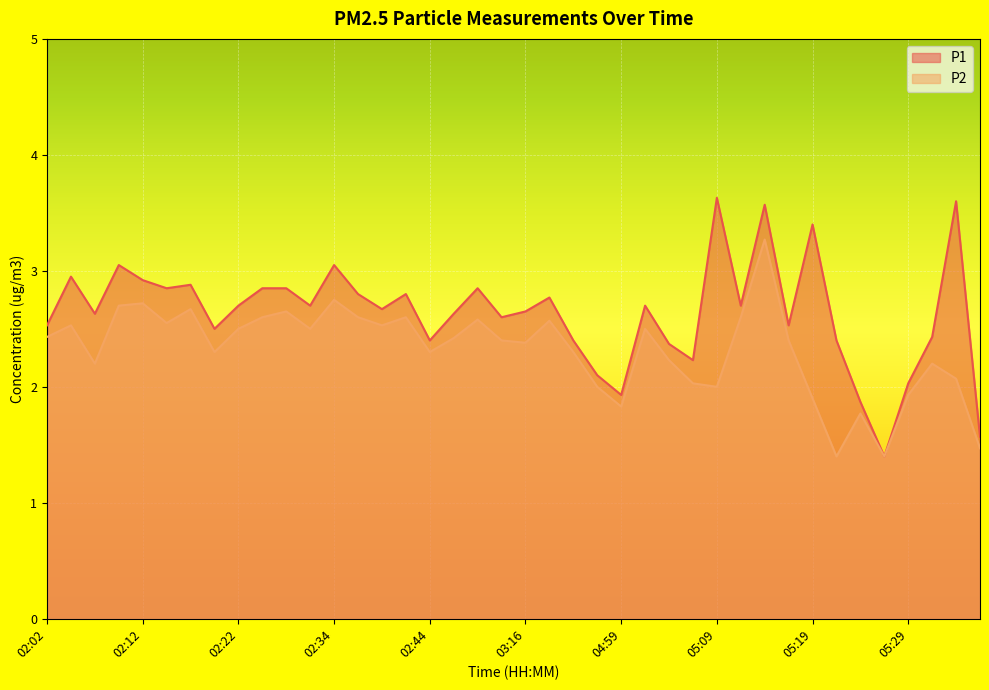

Count the number of categories in the chart.

40